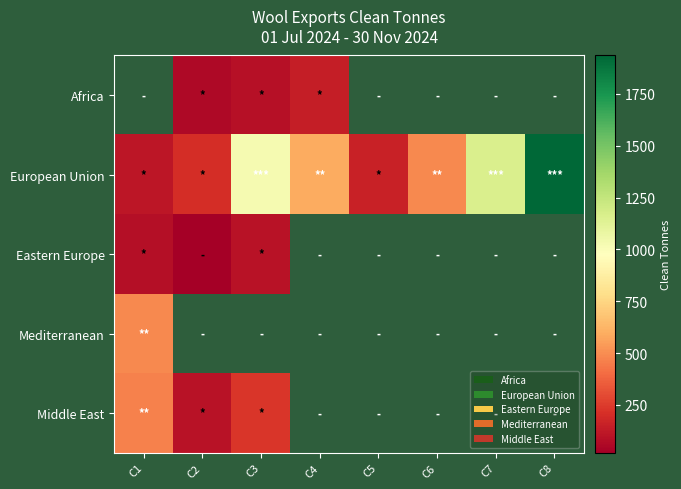

The value of Middle East at C3 is 113.6. True or false?

False